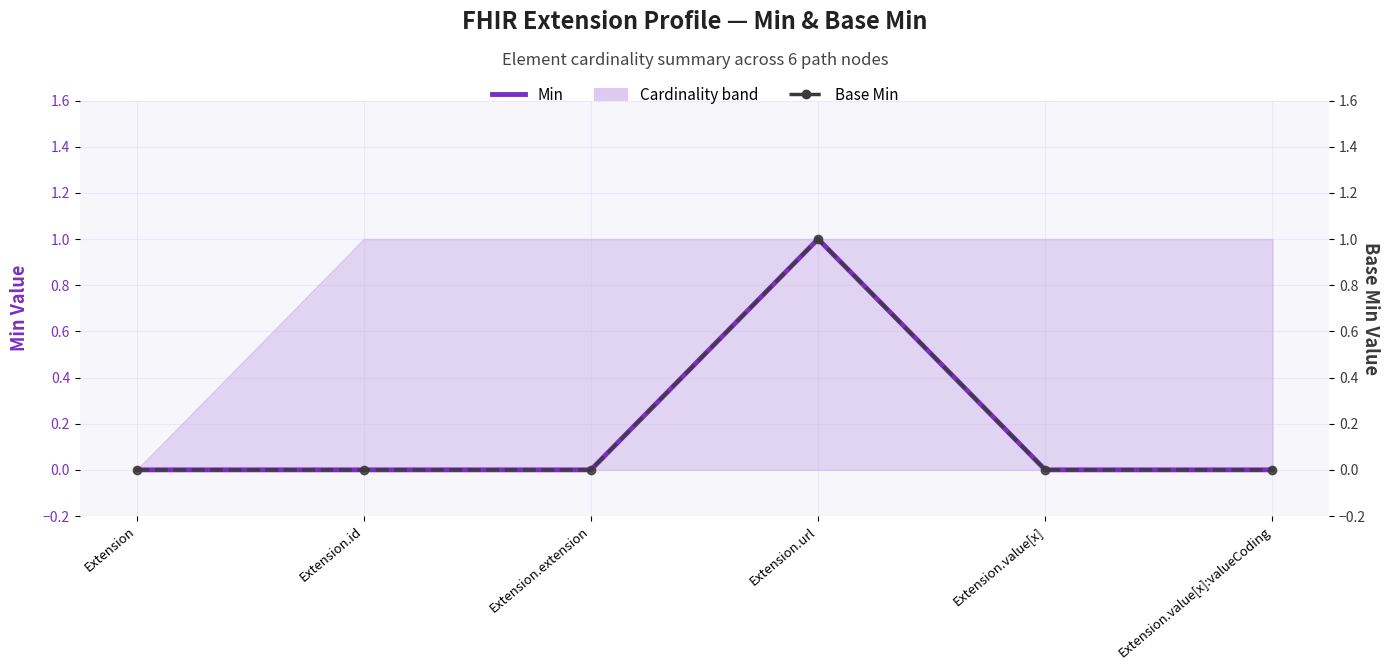

What is the maximum value shown in the chart?

1